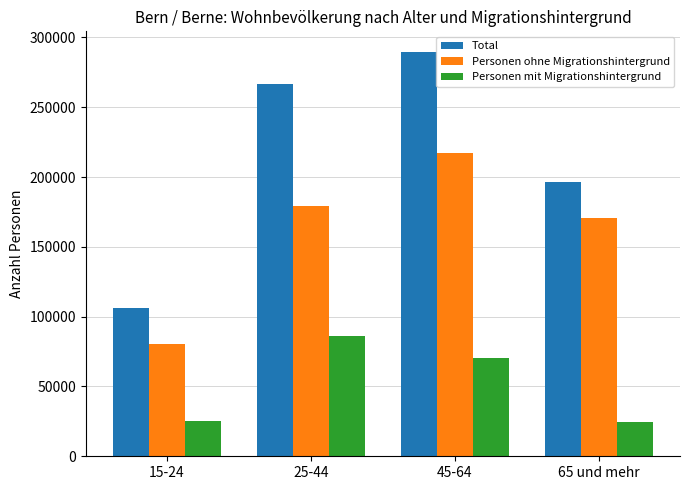

What is the lowest value of the Total series?

106187.0